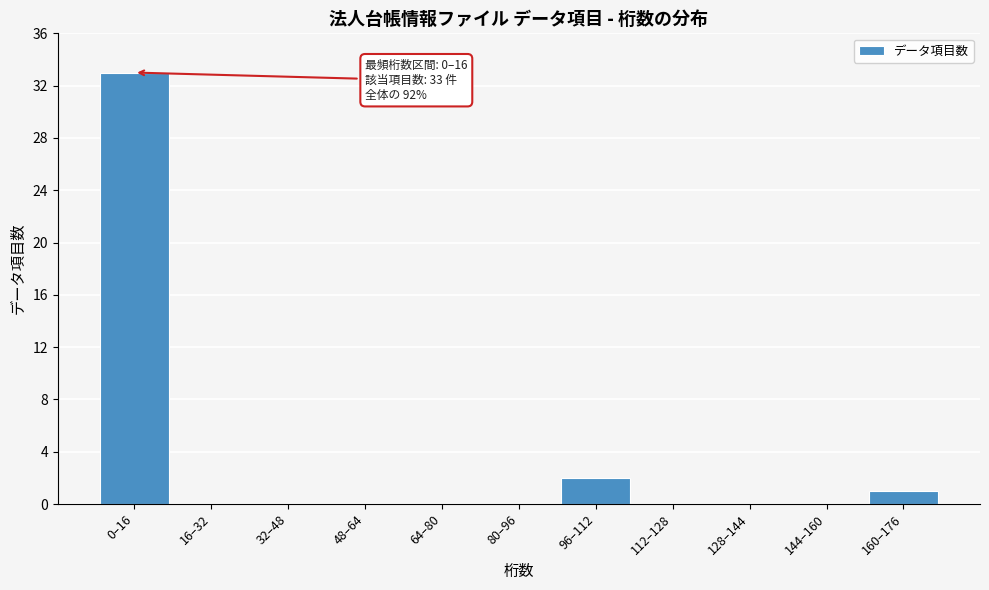

Reading right to left, what are all the values shown in this chart?

160–176=1	144–160=0	128–144=0	112–128=0	96–112=2	80–96=0	64–80=0	48–64=0	32–48=0	16–32=0	0–16=33